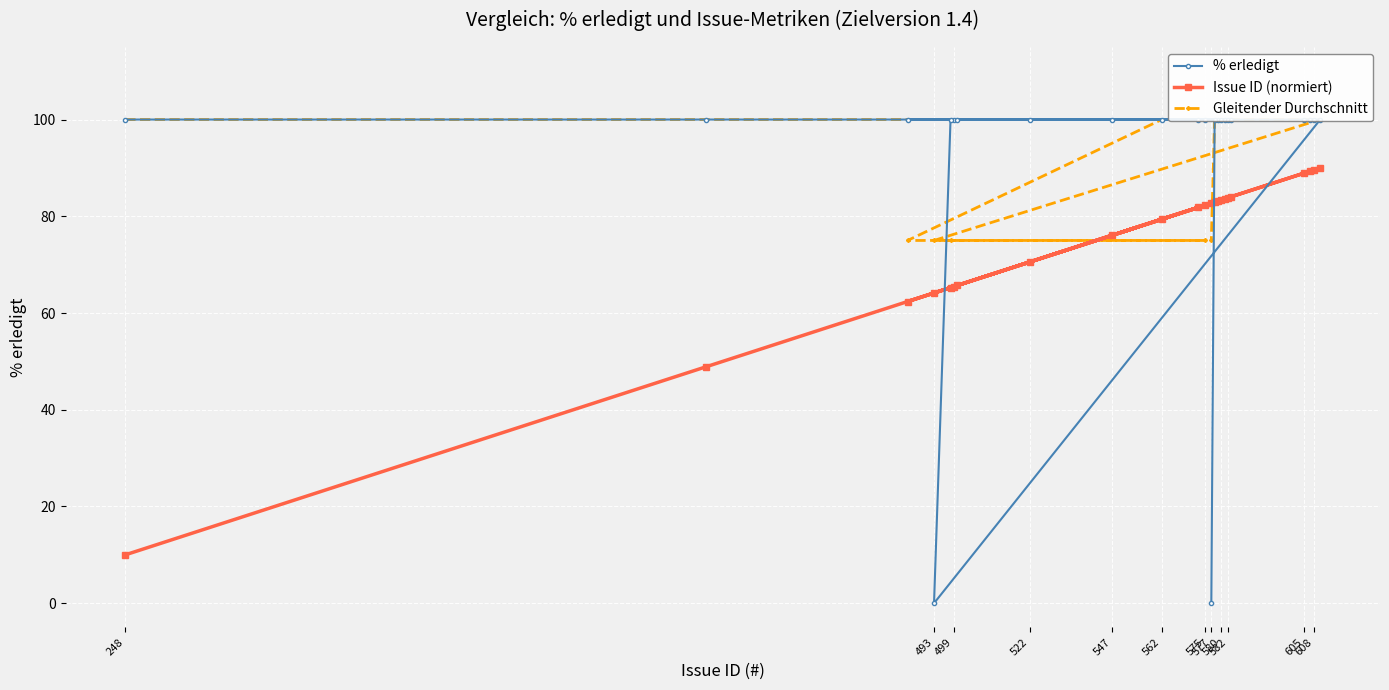

How many data points does each series have?

23